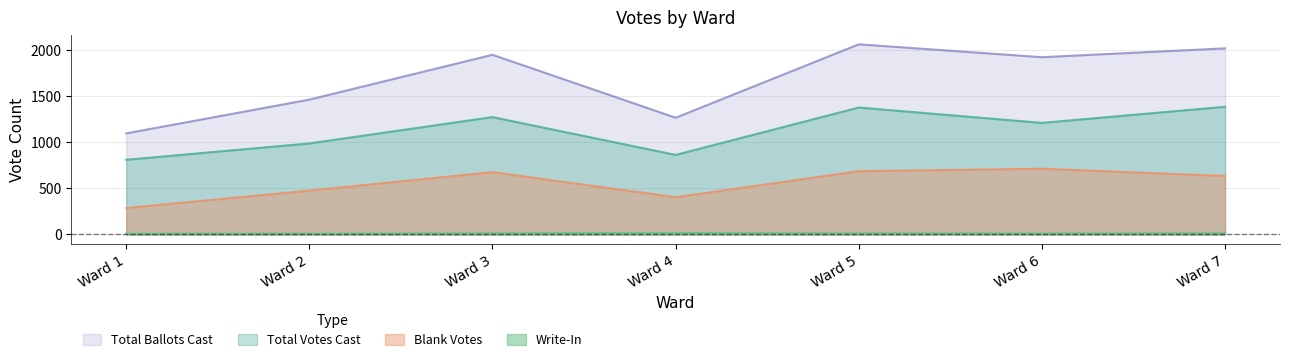

Rank the series by their average value, from lowest to highest.

Write-In, Blank Votes, Total Votes Cast, Total Ballots Cast